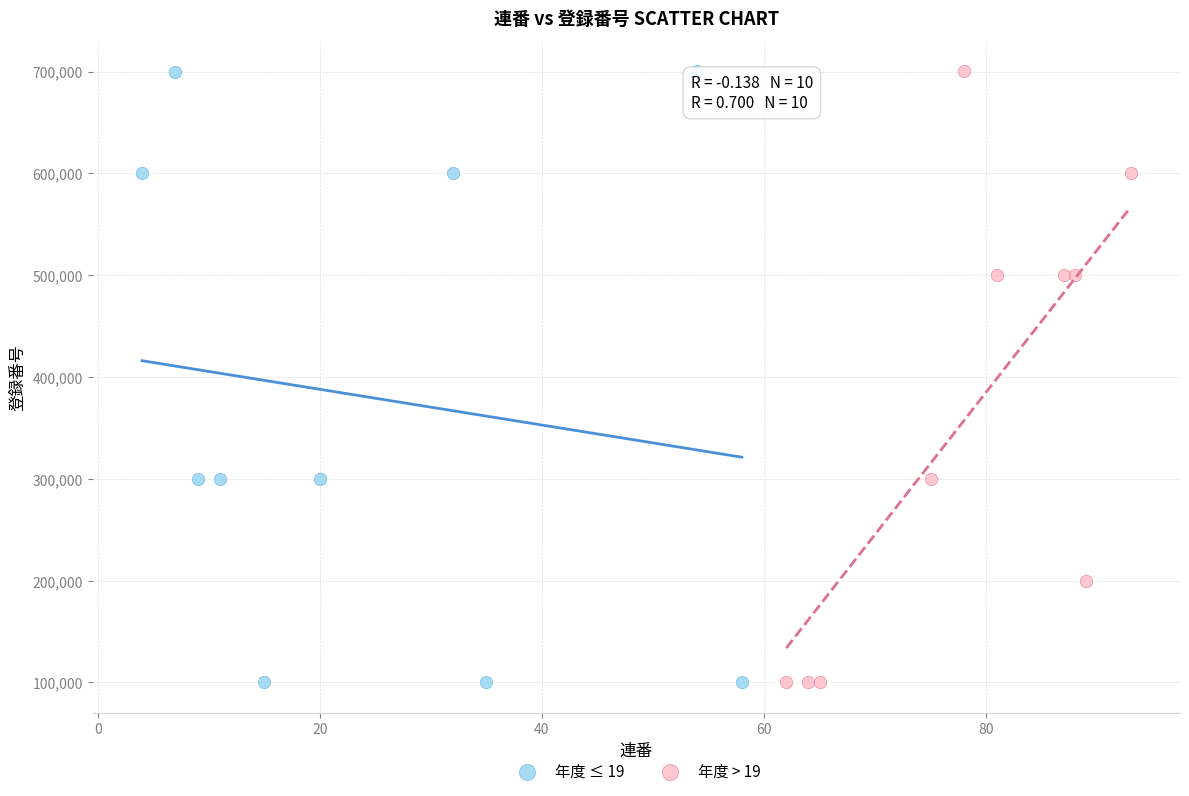

Which series has the largest Y range (max minus min)?

年度 ≤ 19